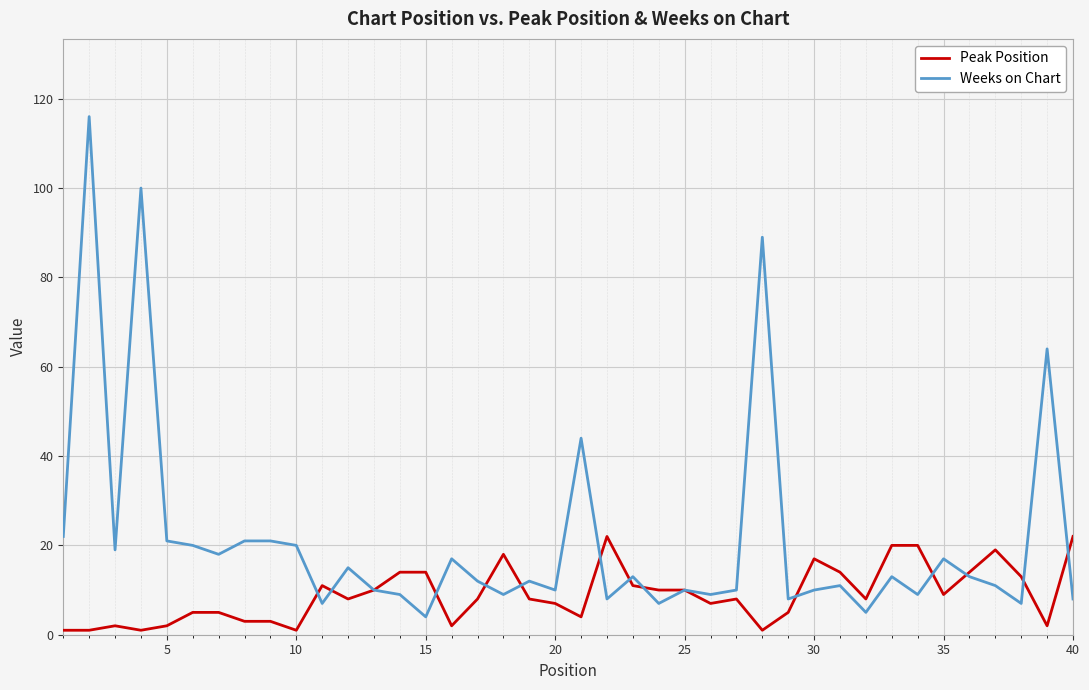

How many distinct data groups are displayed?

2